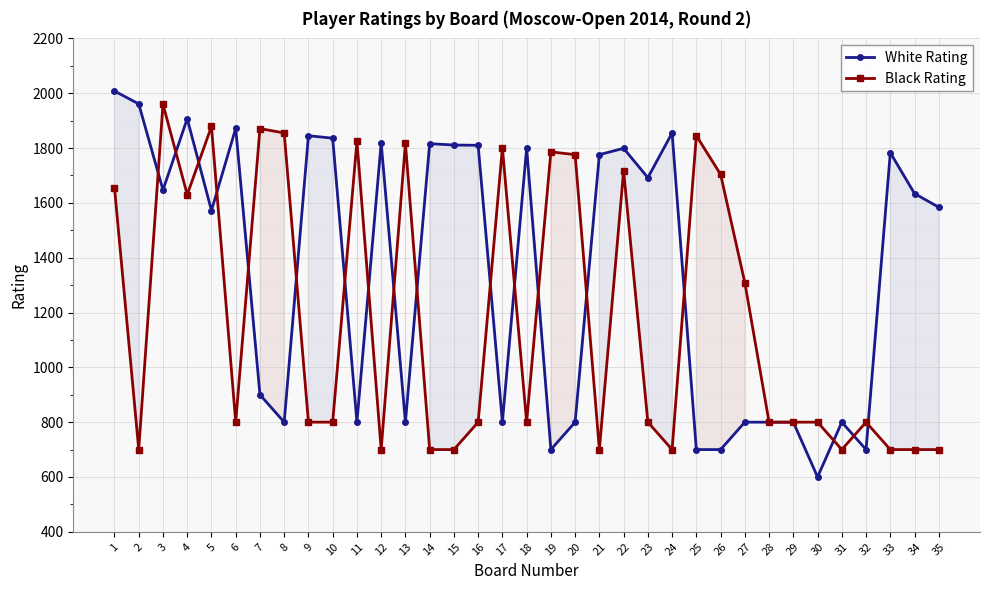

True or false: Black Rating has a value of 1960 at 3.

True